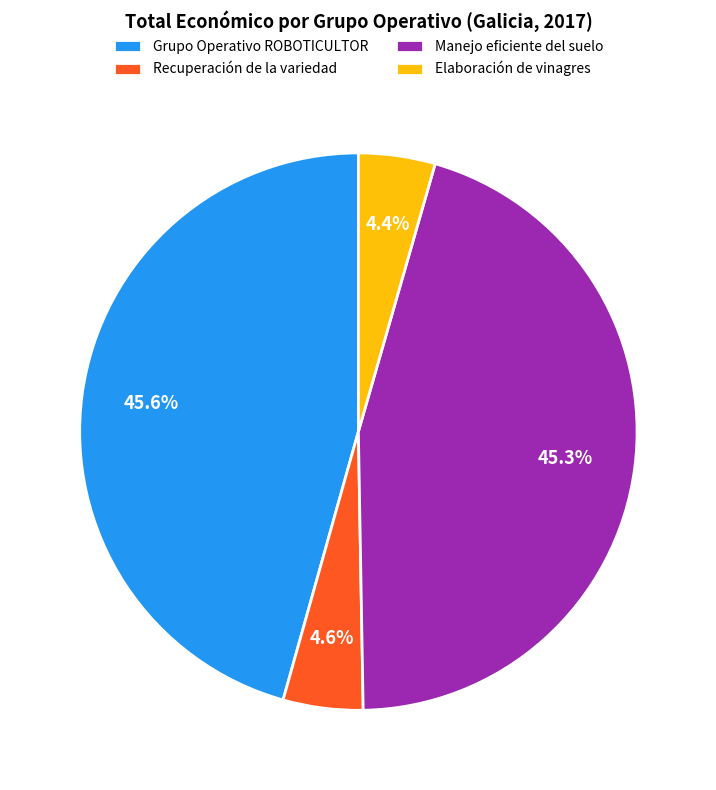

True or false: Recuperación de la variedad accounts for 15% of the total.

False